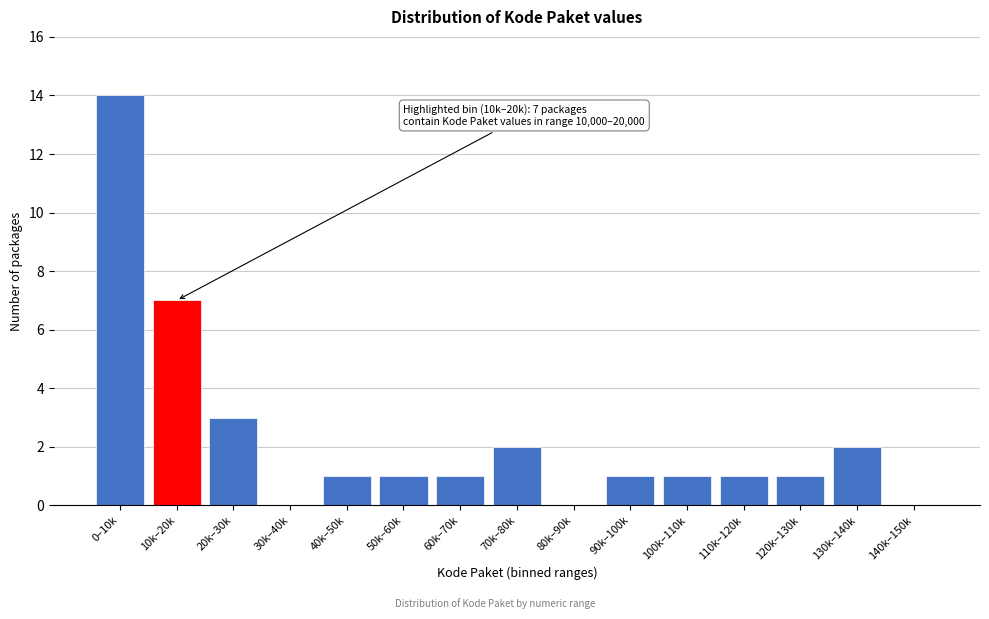

Reading right to left, extract all data points from this chart.

140k–150k=0	130k–140k=2	120k–130k=1	110k–120k=1	100k–110k=1	90k–100k=1	80k–90k=0	70k–80k=2	60k–70k=1	50k–60k=1	40k–50k=1	30k–40k=0	20k–30k=3	10k–20k=7	0–10k=14